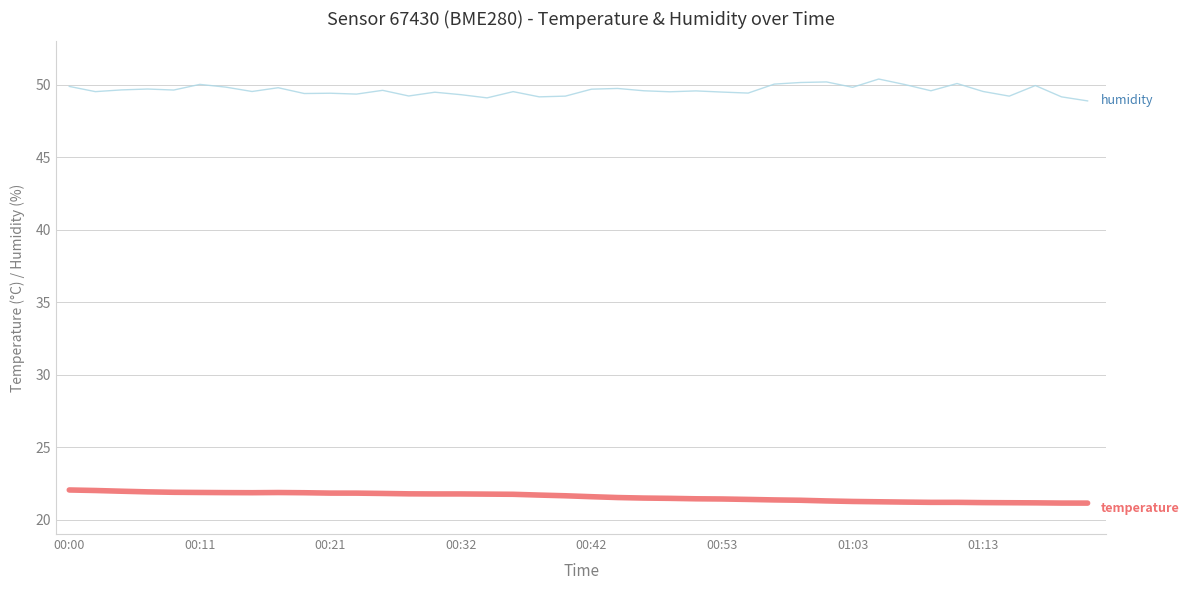

What is the greatest value displayed?

50.4